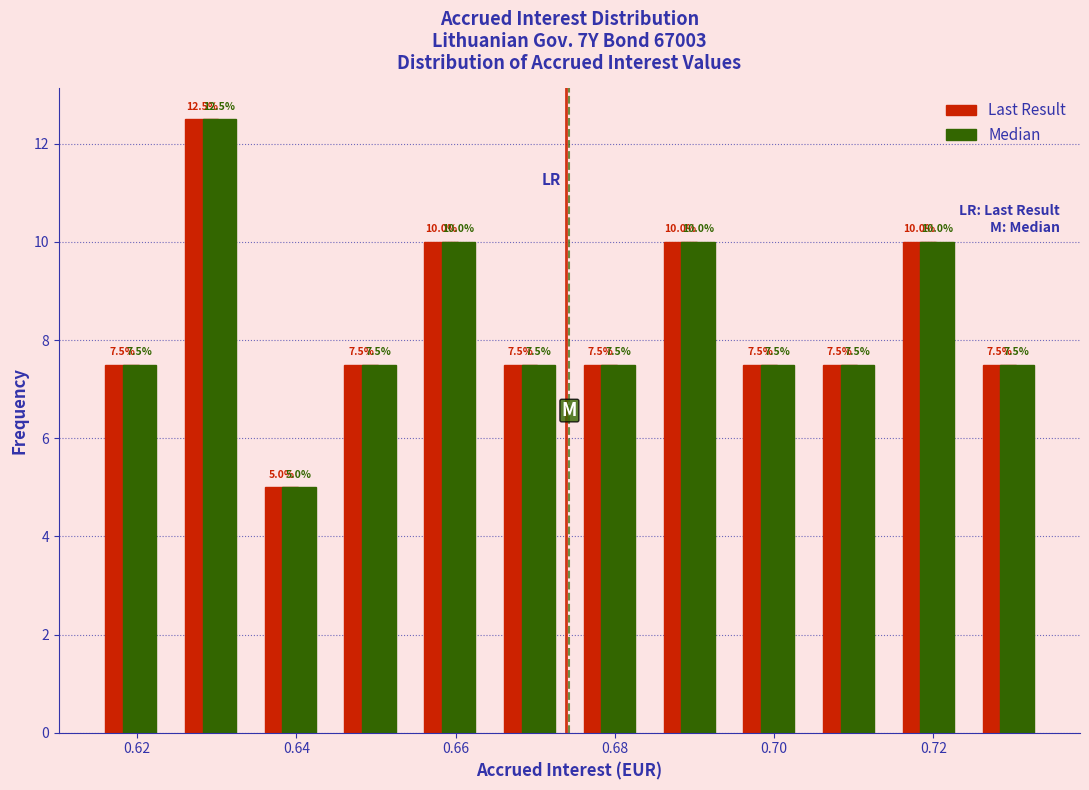

What is the height of the Median bar covering 0.724 to 0.734 on the x-axis? The bar edges are not printed on the chart, so give them approximately, as read against the axis.

7.5